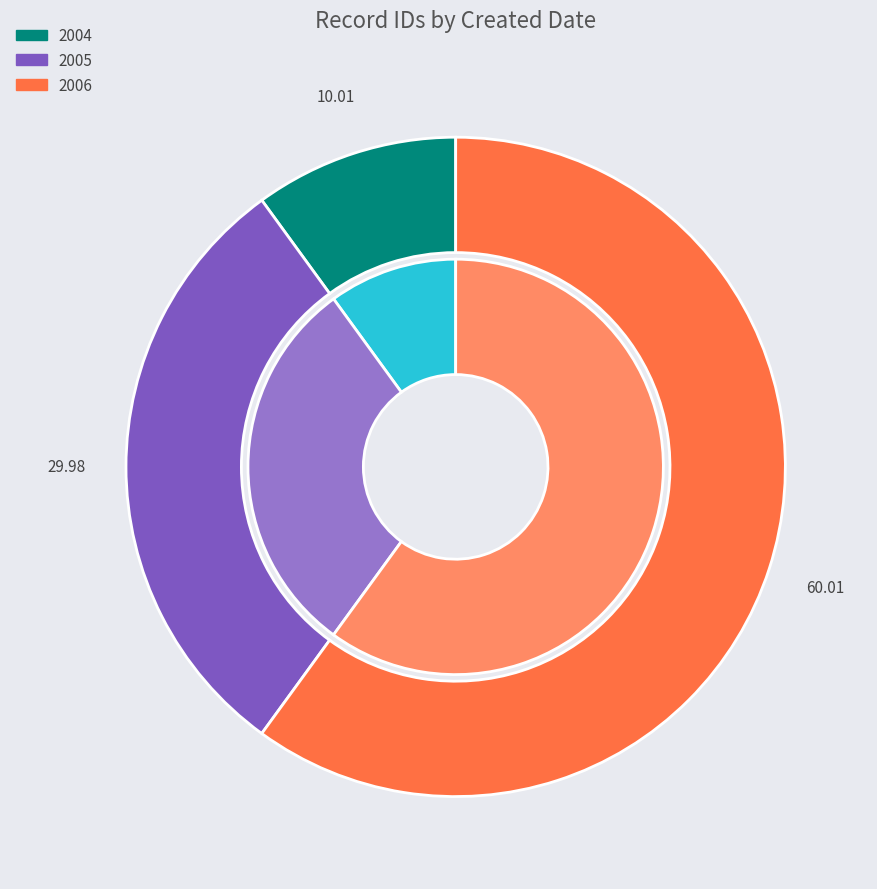

Between 2006-10-10 and 2005-05-20, which is larger?

2006-10-10